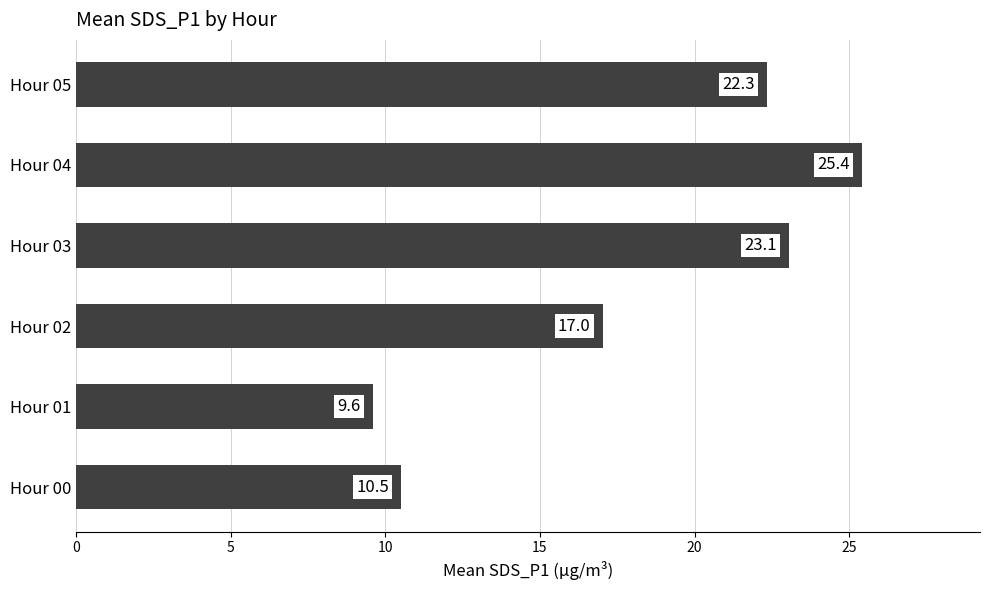

Which label corresponds to the largest value in the chart?

Hour 04